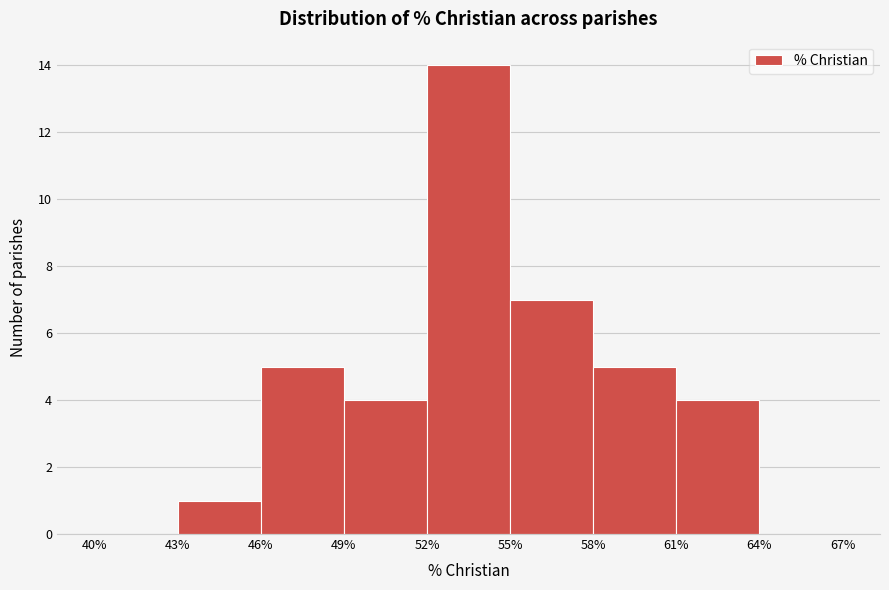

How tall is the bar that spans 52% to 55% on the x-axis? The values are not printed on the chart, so give them approximately, as read against the axis.

14